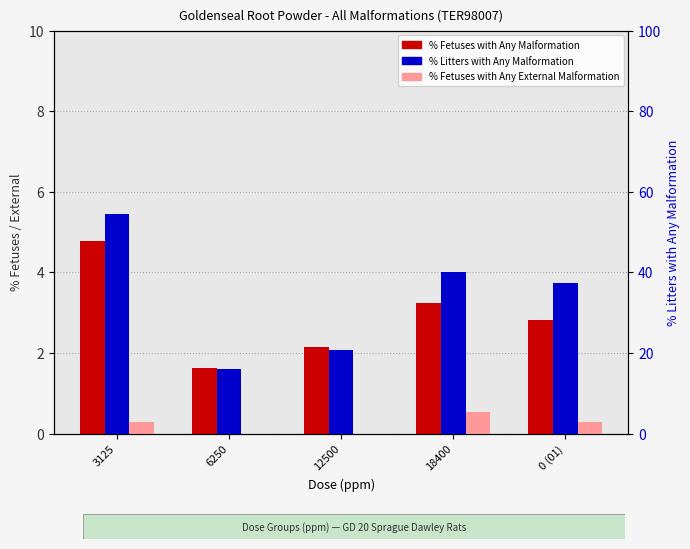

What position from the left is 12500?

3